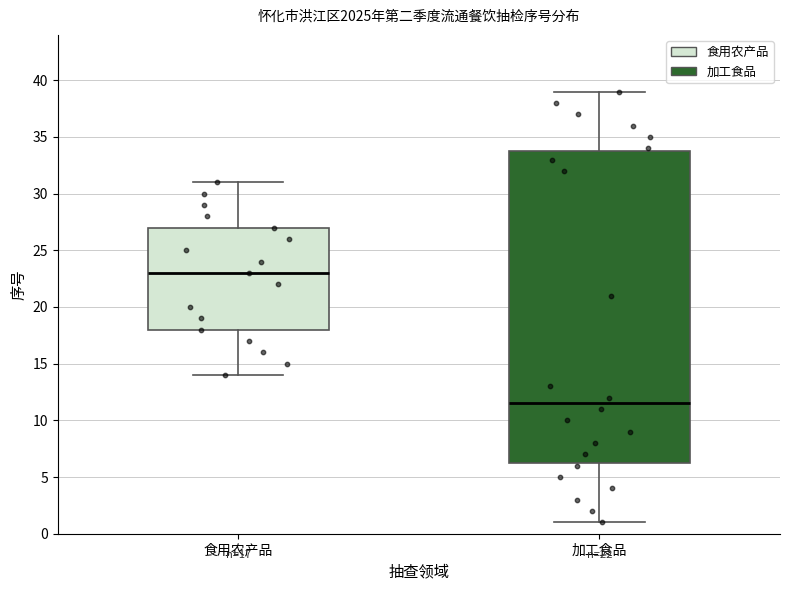

Which box is the tallest, from its lower edge to its upper edge?

加工食品